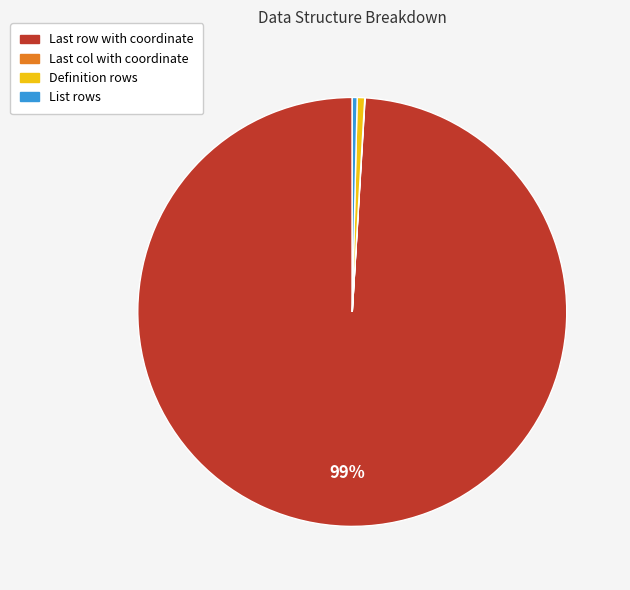

To the nearest percent, what is the difference between the largest and smallest slice percentages?

99%